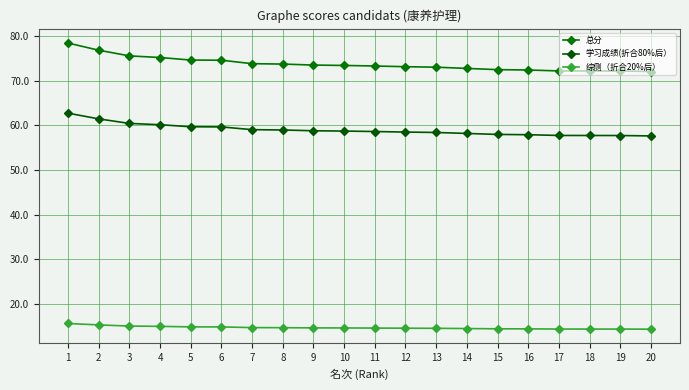

True or false: 总分 has a value of 25.8 at 7.

False